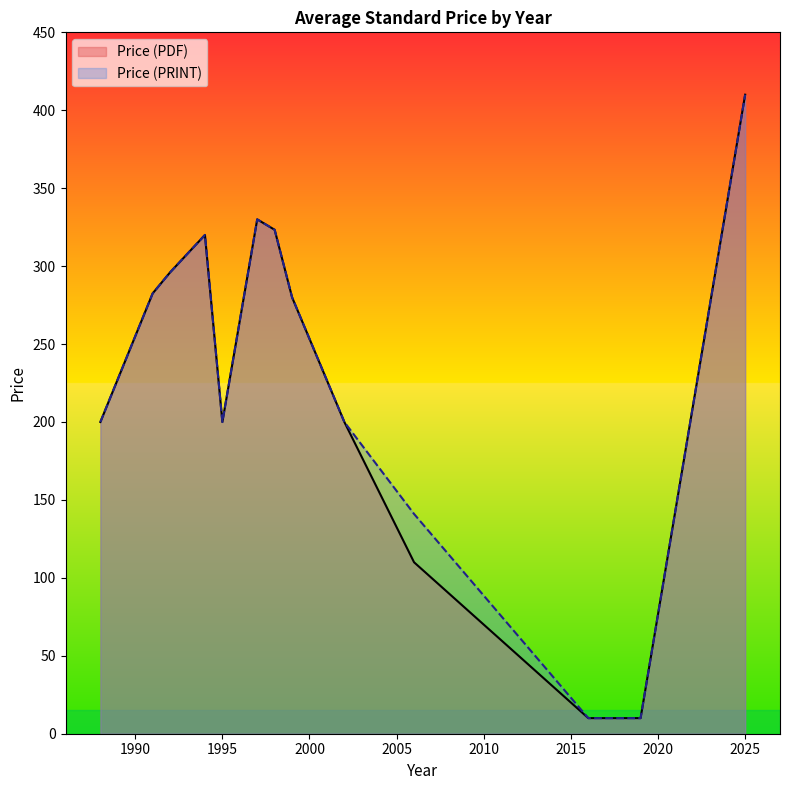

Which label corresponds to the largest value in the chart?

2025